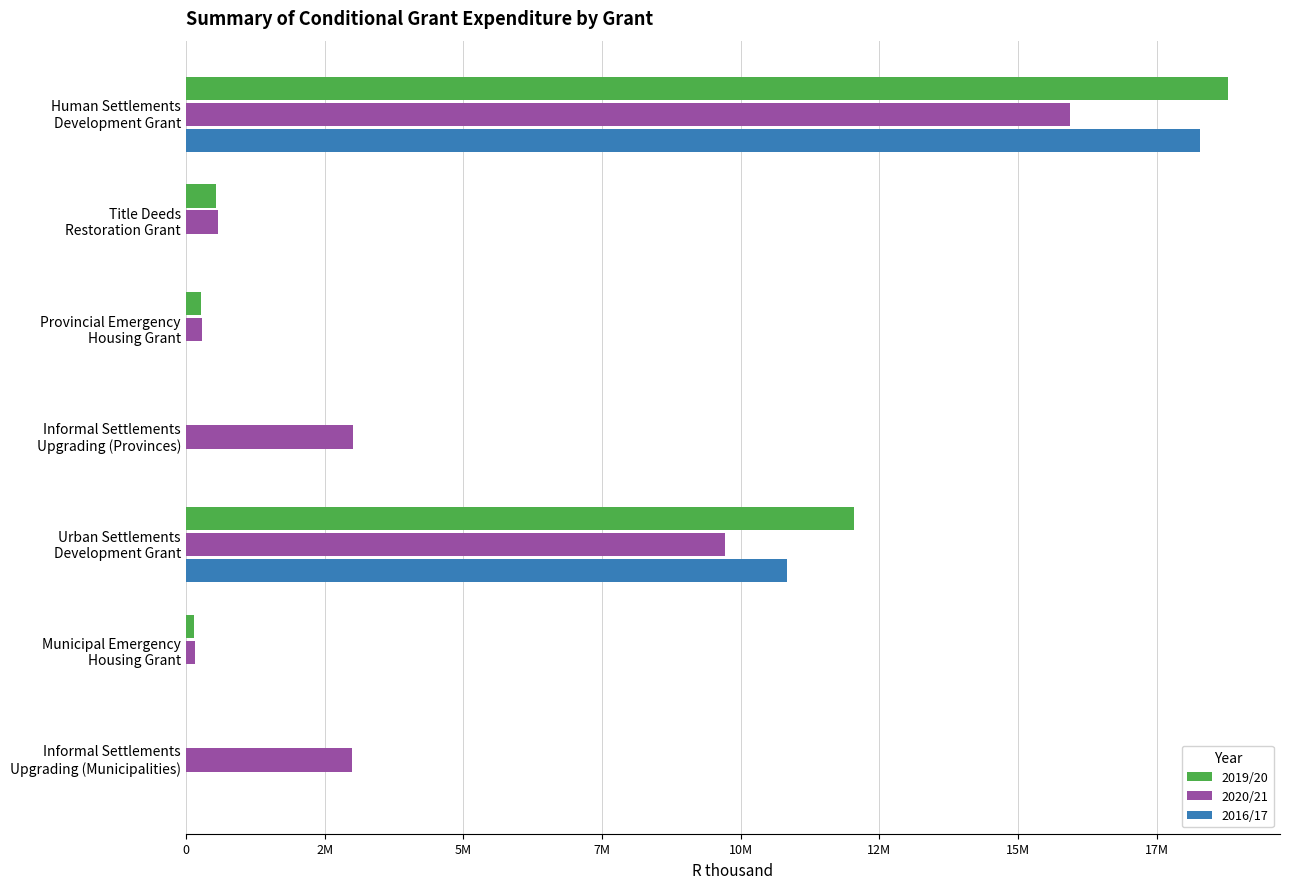

Reading left to right, transcribe all the data shown in this chart.

2019/20: 18779815	547700	276900	0	12045386	149100	0
2020/21: 15936617	577823	294899	3015286	9716794	158792	2985285
2016/17: 18283991	0	0	0	10839468	0	0